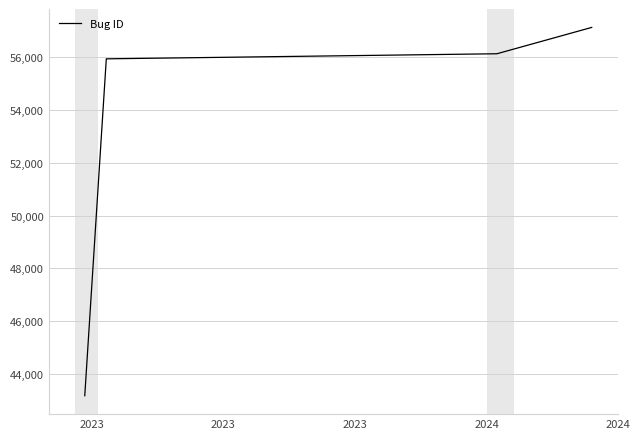

What is the difference between the maximum and minimum values?

13972